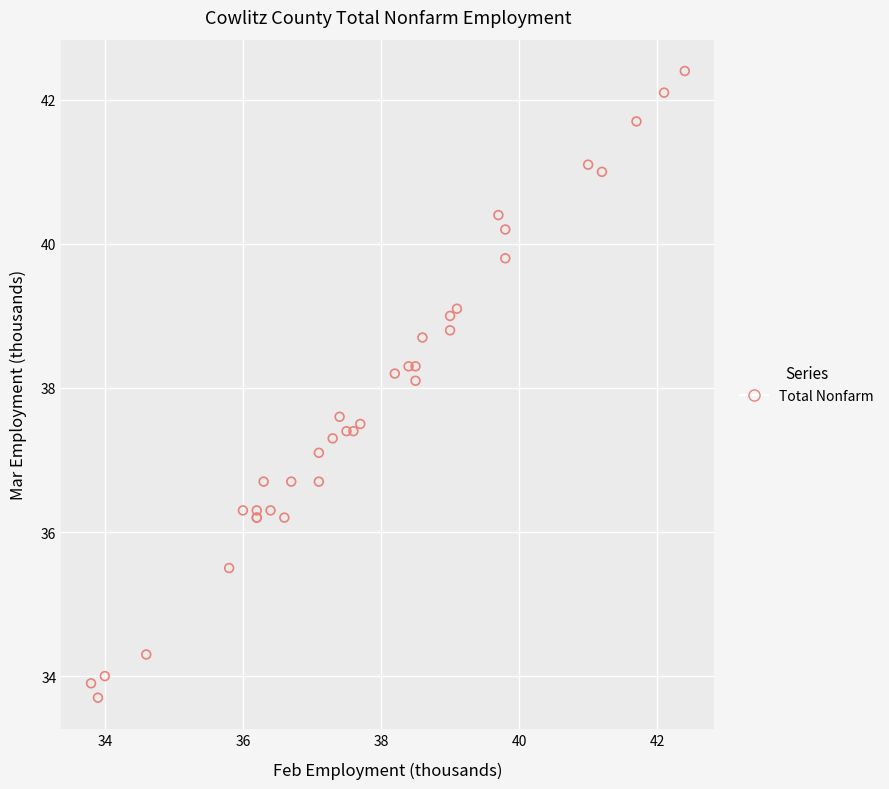

What Y value in the scatter plot is closest to 38?

38.1